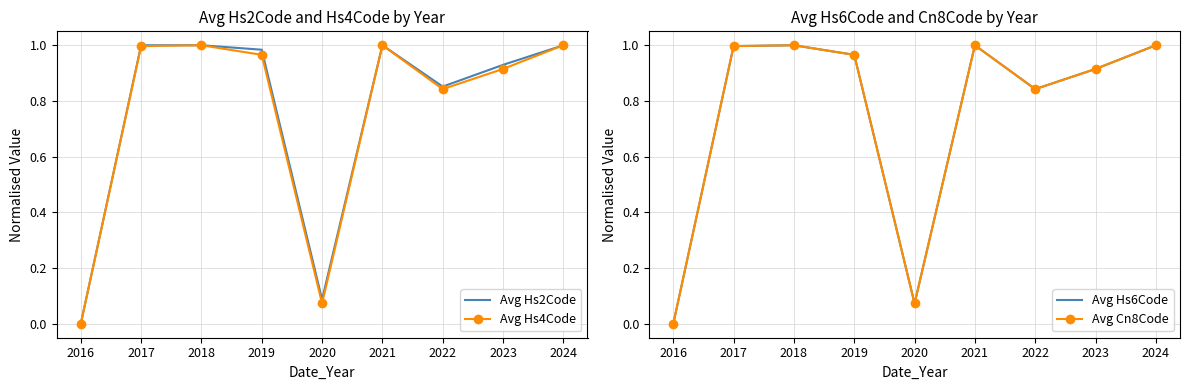

List the labels in order of Avg Hs2Code value, smallest first.

2016, 2020, 2022, 2023, 2019, 2017, 2018, 2021, 2024